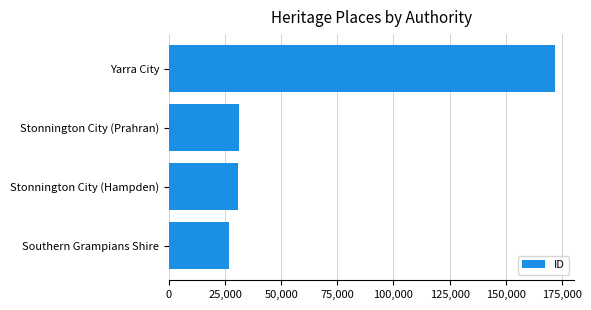

Between Southern Grampians Shire and Stonnington City (Hampden), which is larger?

Stonnington City (Hampden)